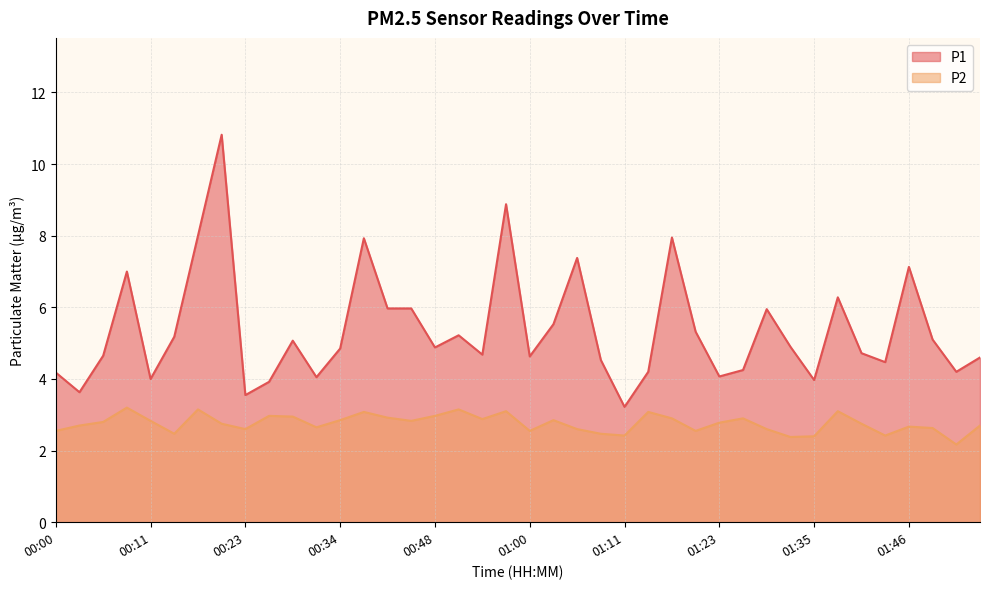

What is the approximate value of P1 at 01:20?

5.3